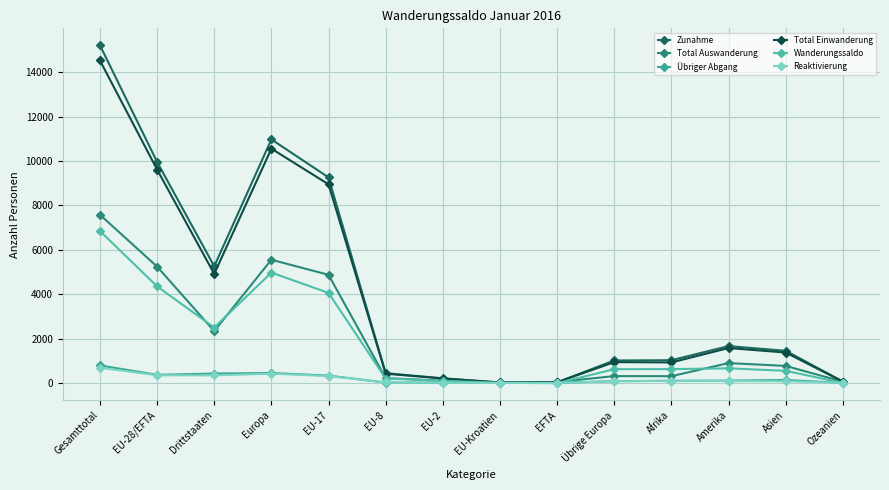

Does the chart have visible grid lines?

Yes